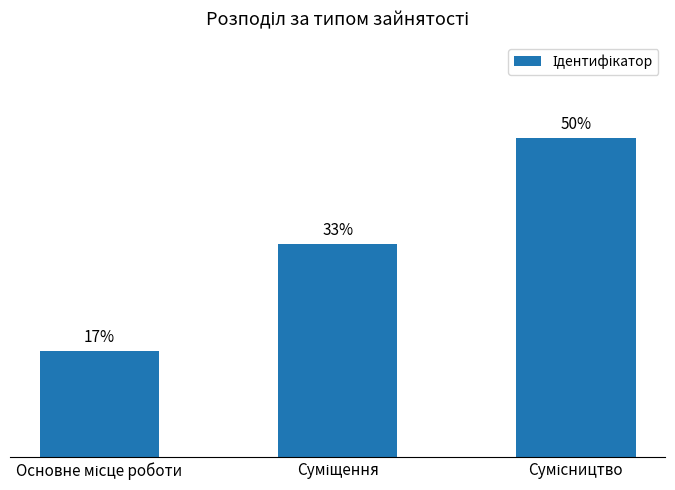

True or false: the data shows 5 at Сумісництво.

False